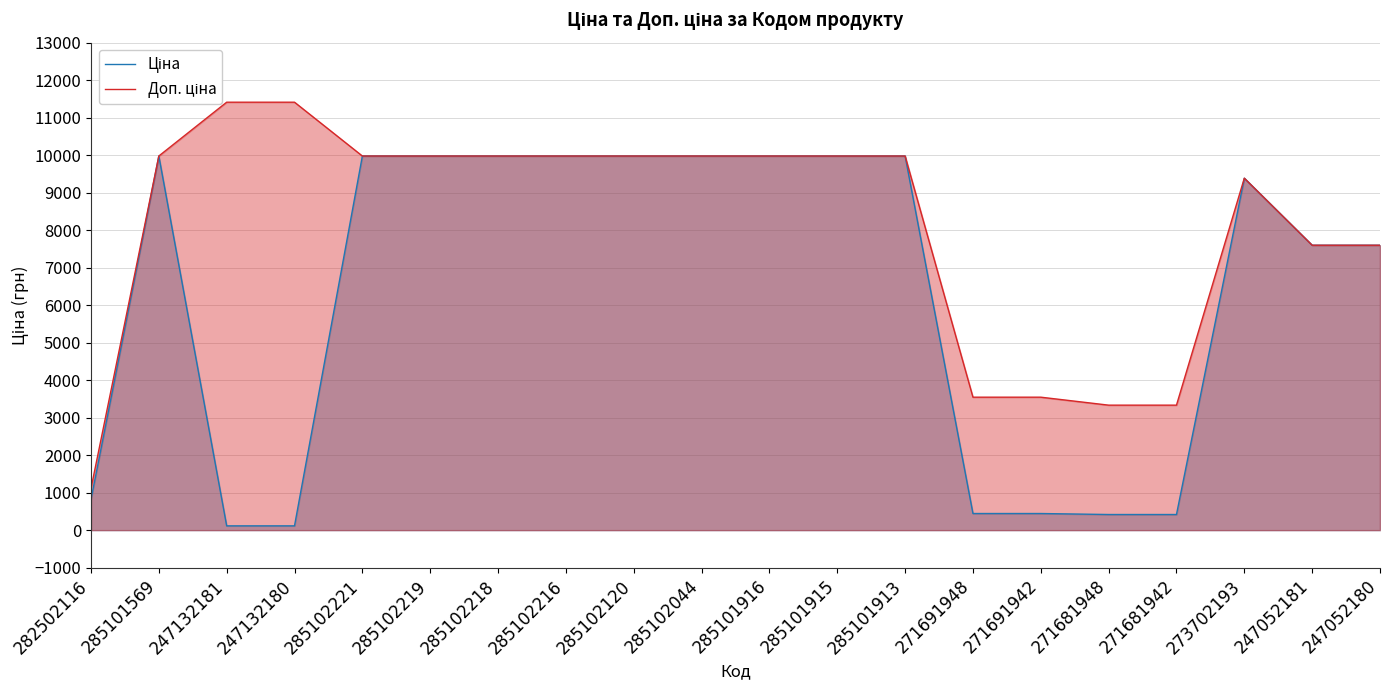

What is the sum of the Ціна values at 285102044 and 247132181?

10089.1